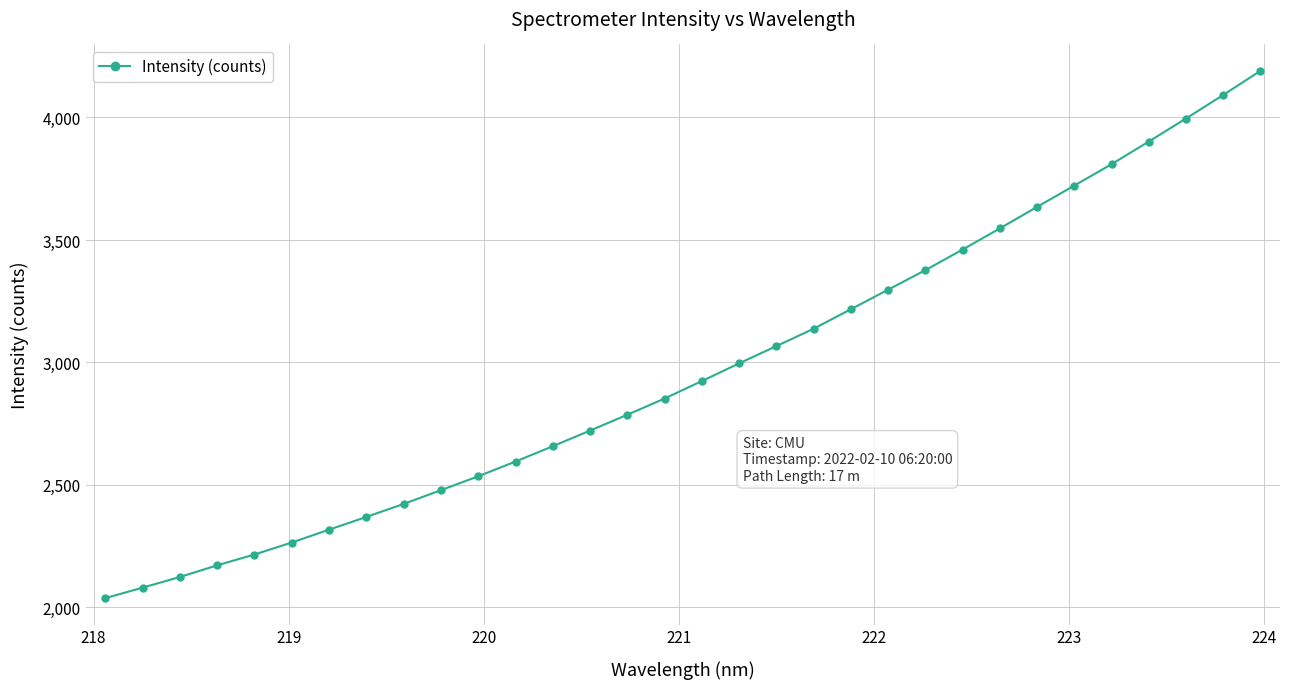

What is the difference between the maximum and minimum values?

2152.7